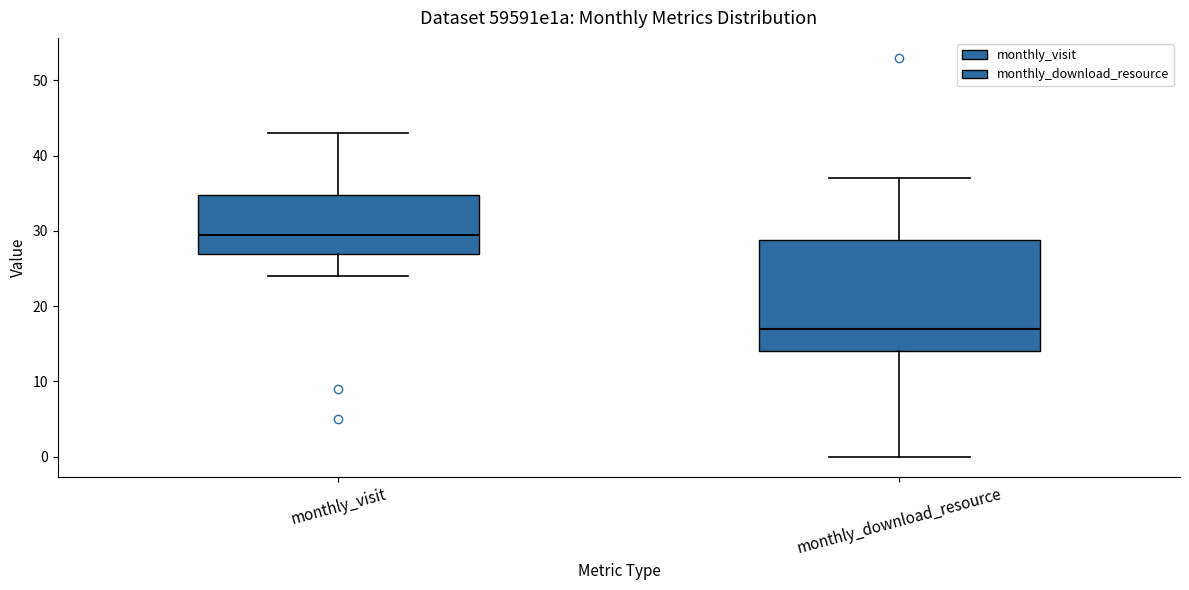

Where does the median line of the box for monthly_visit sit on the y-axis? The values are not printed on the chart, so give them approximately, as read against the axis.

30